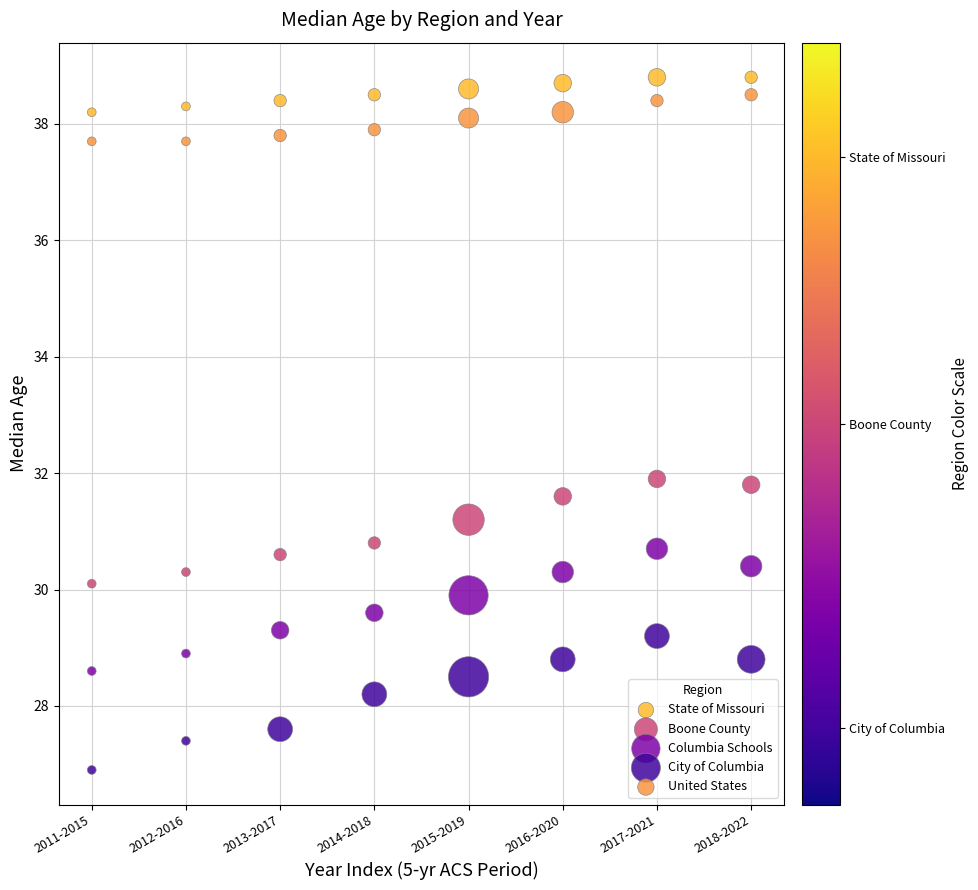

Which series has the largest Y range (max minus min)?

City of Columbia